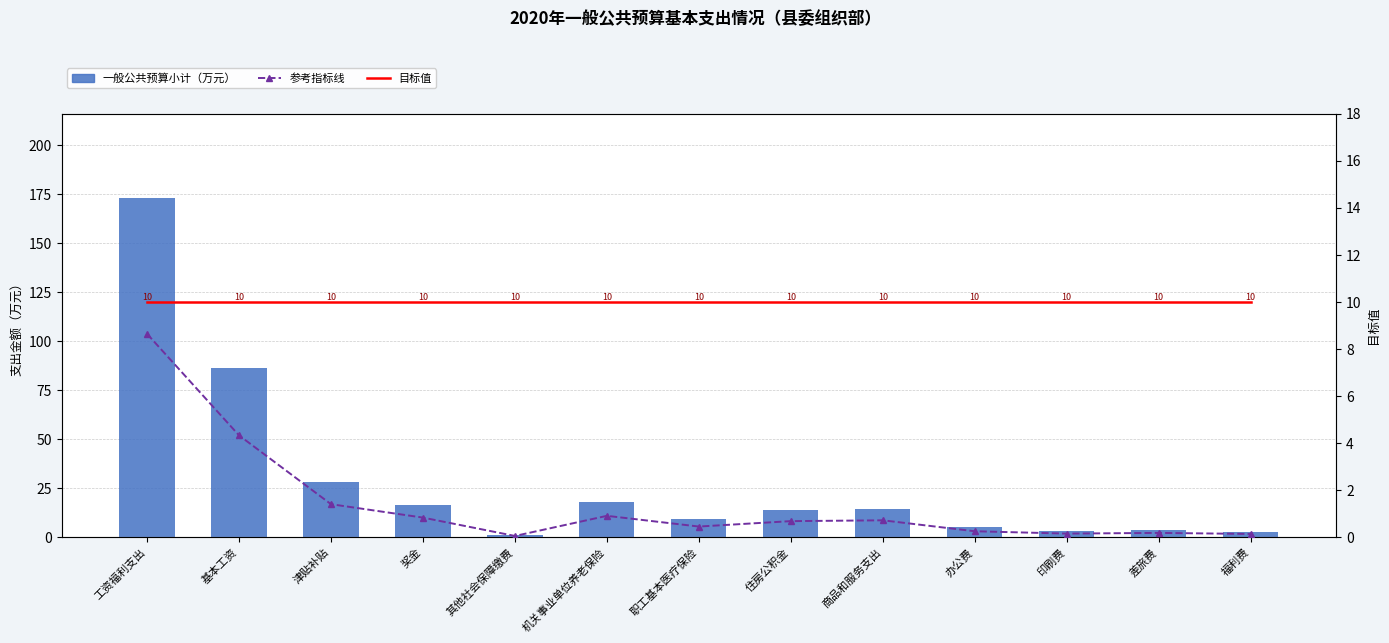

The value of 一般公共预算小计（万元） at 印刷费 is 5.0. True or false?

False